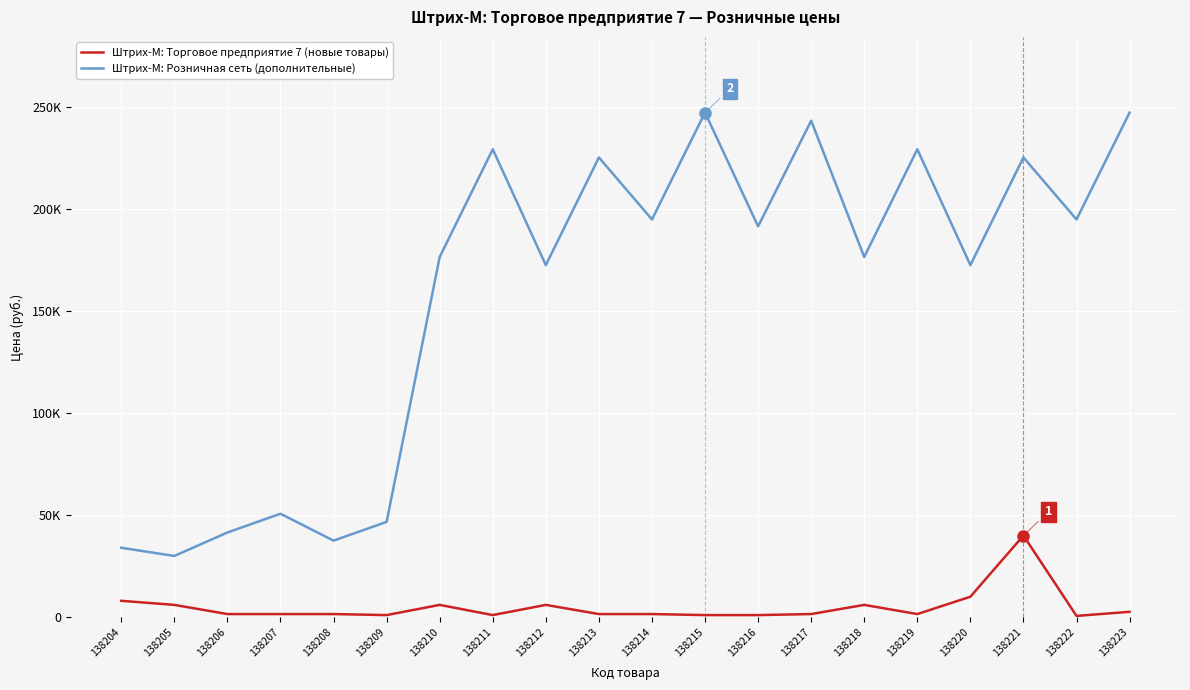

Which series changed the most between 138204 and 138214?

Штрих-М: Розничная сеть (дополнительные)